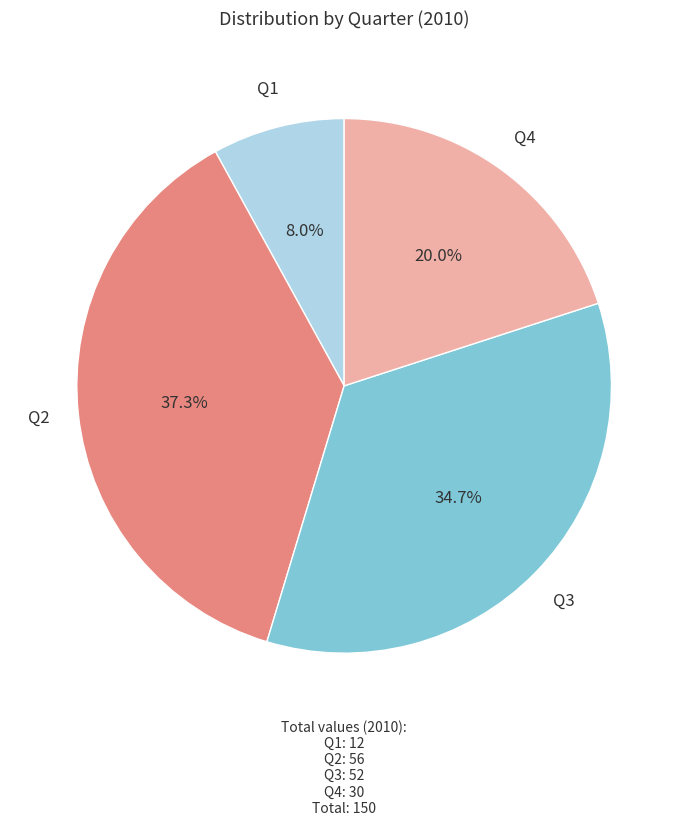

Count the number of slices in the pie.

4